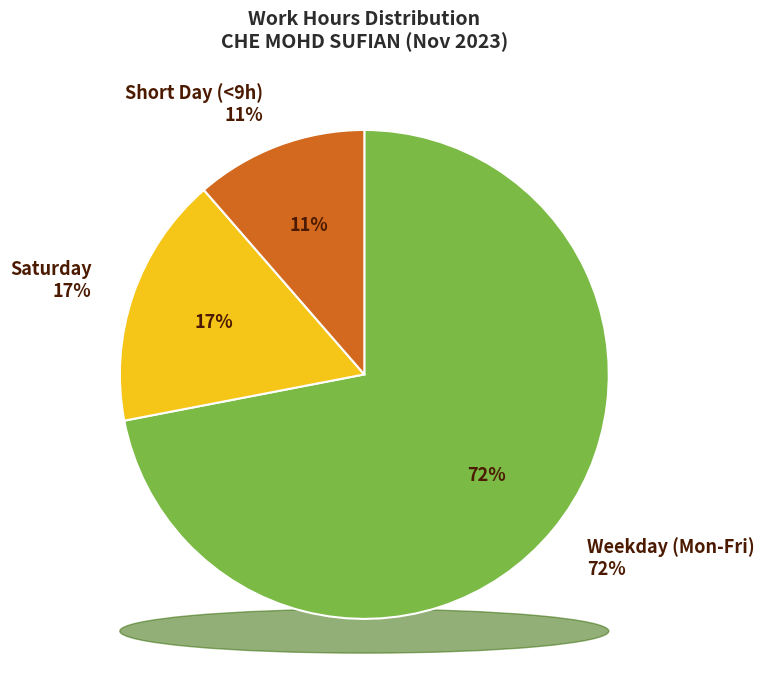

Does 18 represent more than half of the total?

No